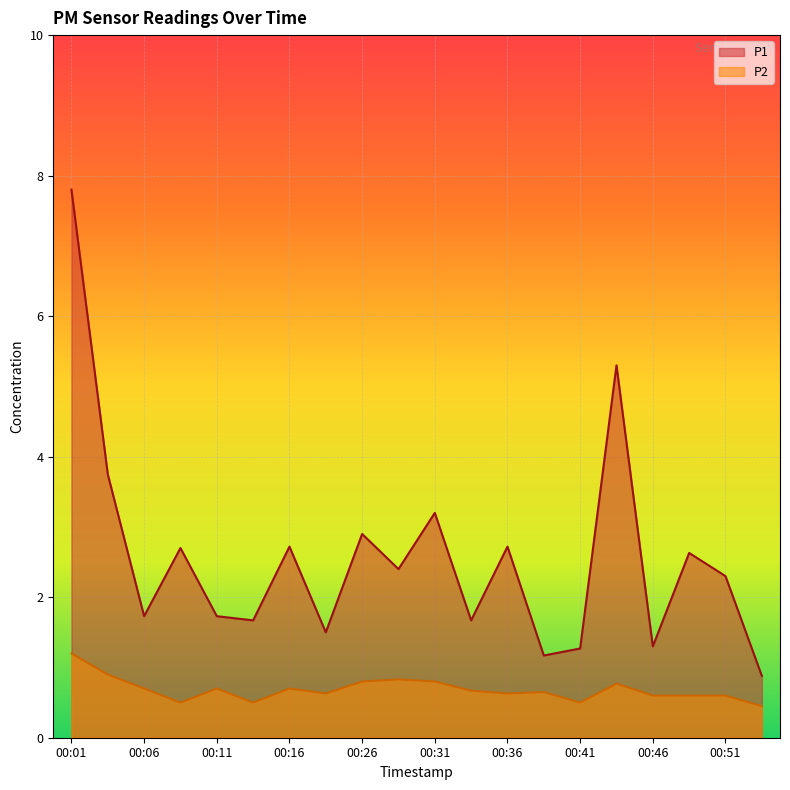

How many series are shown in this chart?

2